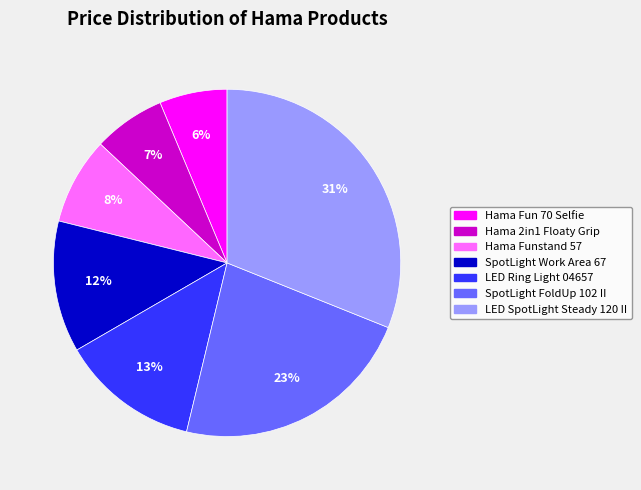

Approximately how many times larger is the value at Hama Fun 70 Selfie compared to LED Ring Light 04657?

0.5